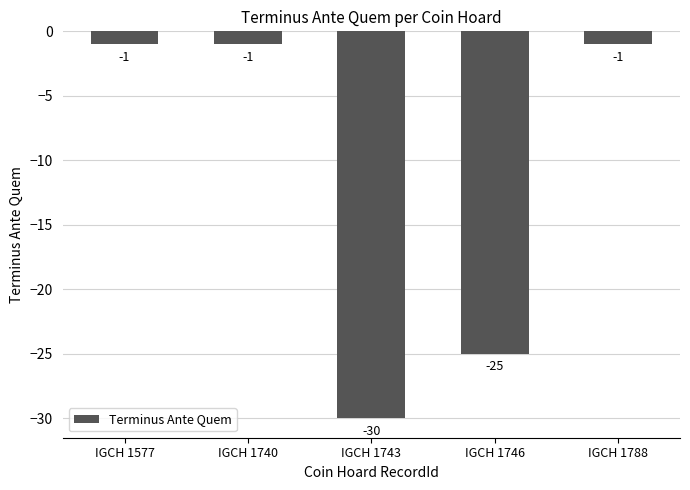

Reading right to left, what are all the values shown in this chart?

-1	-25	-30	-1	-1